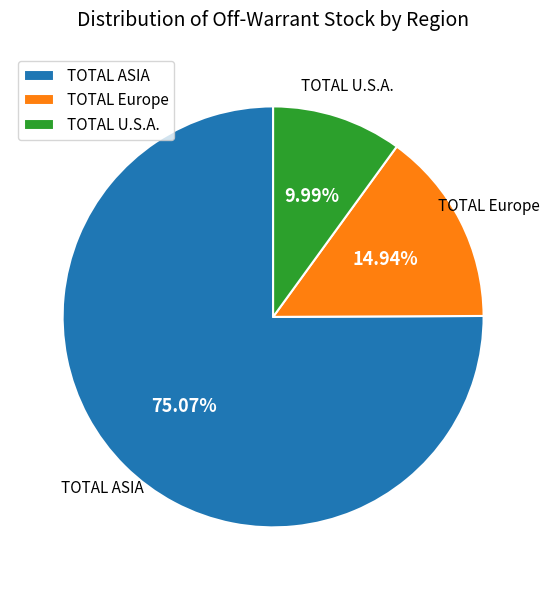

What is the largest slice in the pie chart?

TOTAL ASIA